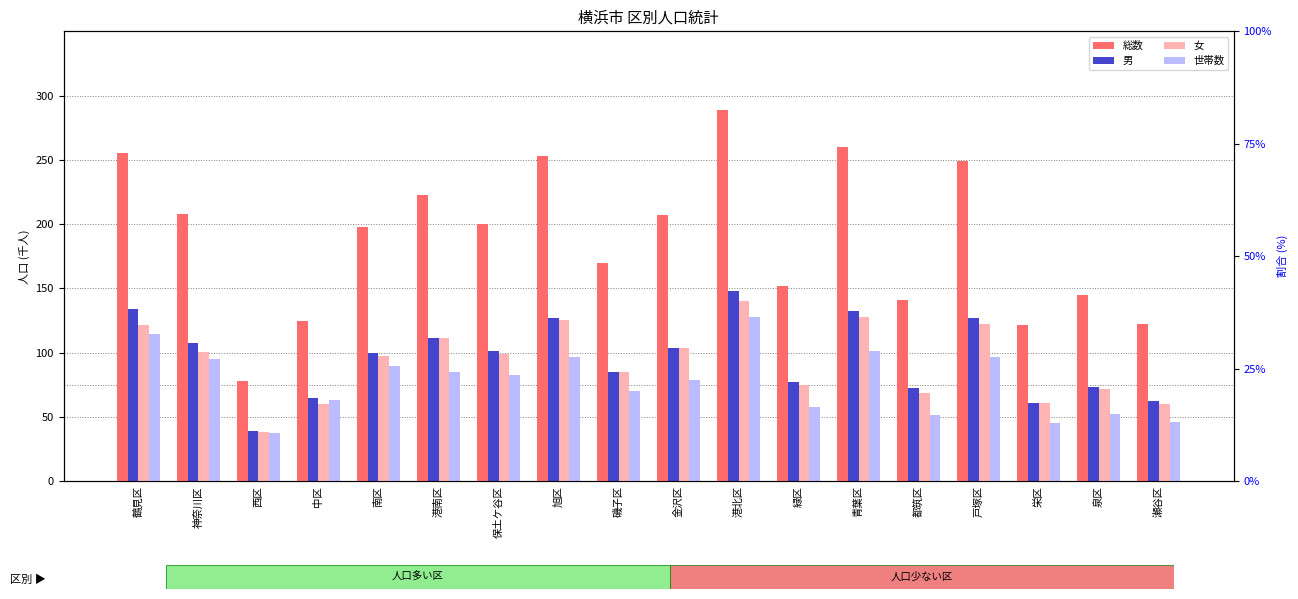

What is the maximum value shown in the chart?

288.5